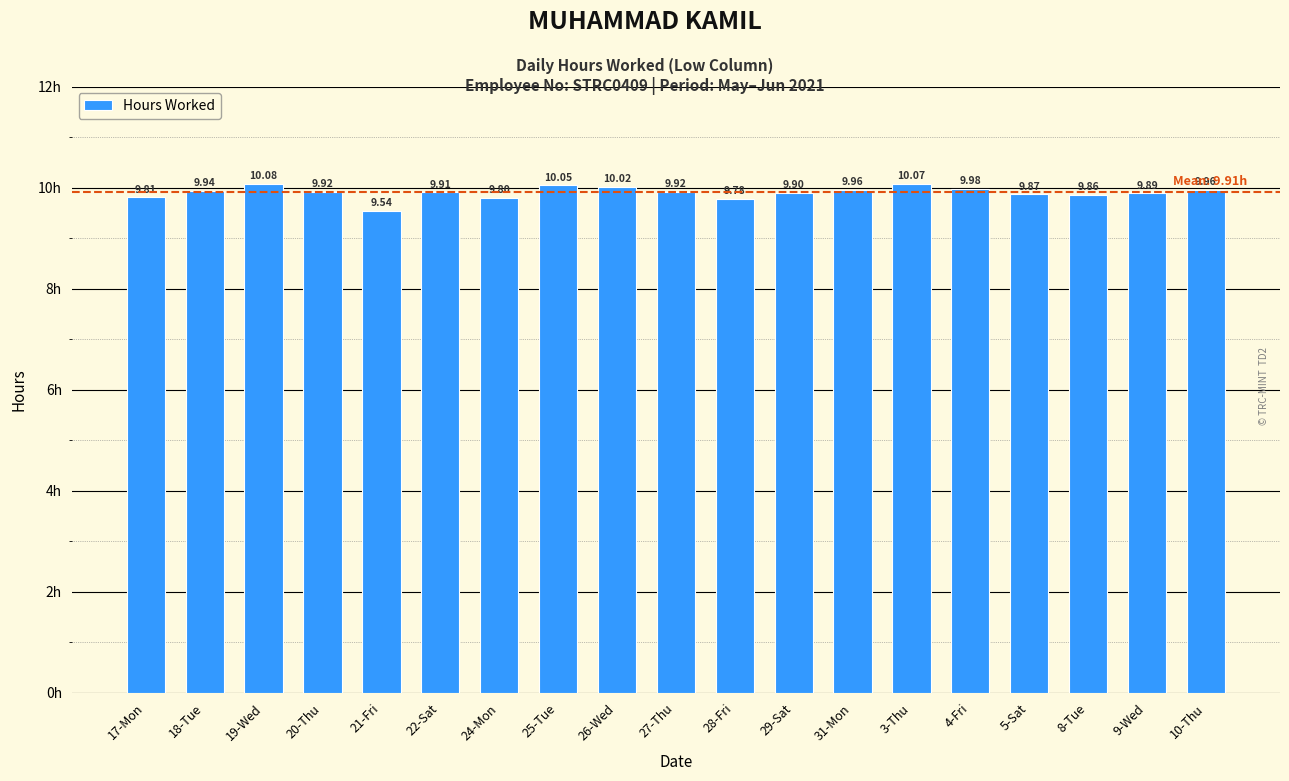

Reading right to left, what are all the values shown in this chart?

10-Thu=10.0	9-Wed=9.9	8-Tue=9.9	5-Sat=9.9	4-Fri=10.0	3-Thu=10.1	31-Mon=10.0	29-Sat=9.9	28-Fri=9.8	27-Thu=9.9	26-Wed=10.0	25-Tue=10.1	24-Mon=9.8	22-Sat=9.9	21-Fri=9.5	20-Thu=9.9	19-Wed=10.1	18-Tue=9.9	17-Mon=9.8